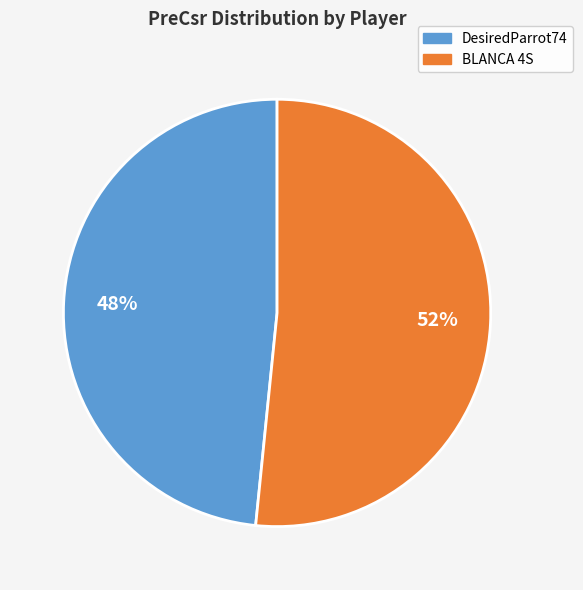

To the nearest percent, what portion does BLANCA 4S represent?

52%